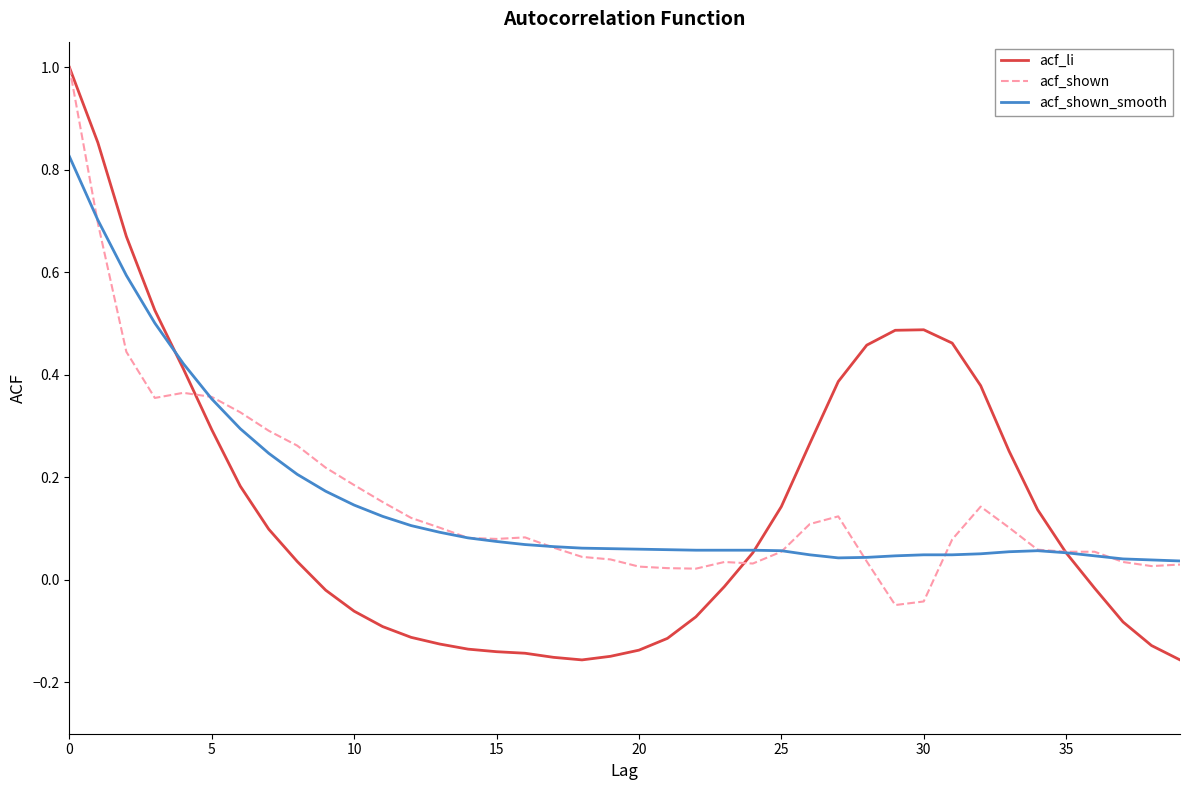

Which series has the largest range (max minus min)?

acf_li